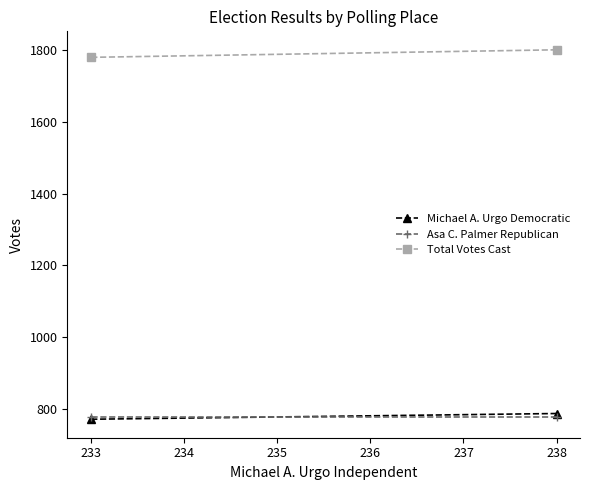

What is the difference between the maximum and minimum values in the Total Votes Cast series?

21